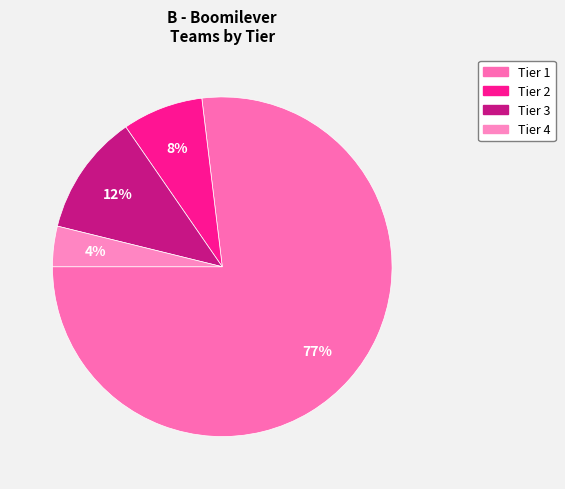

How many slices are in this pie chart?

4